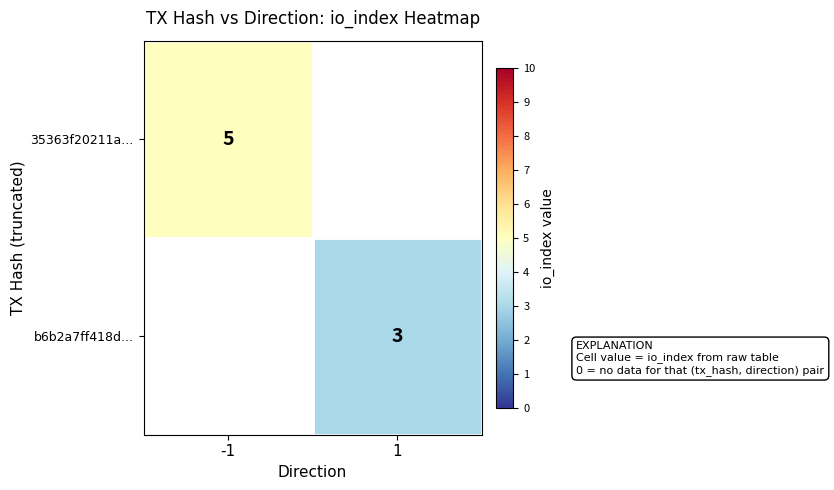

At how many categories does at least one series exceed 4?

1